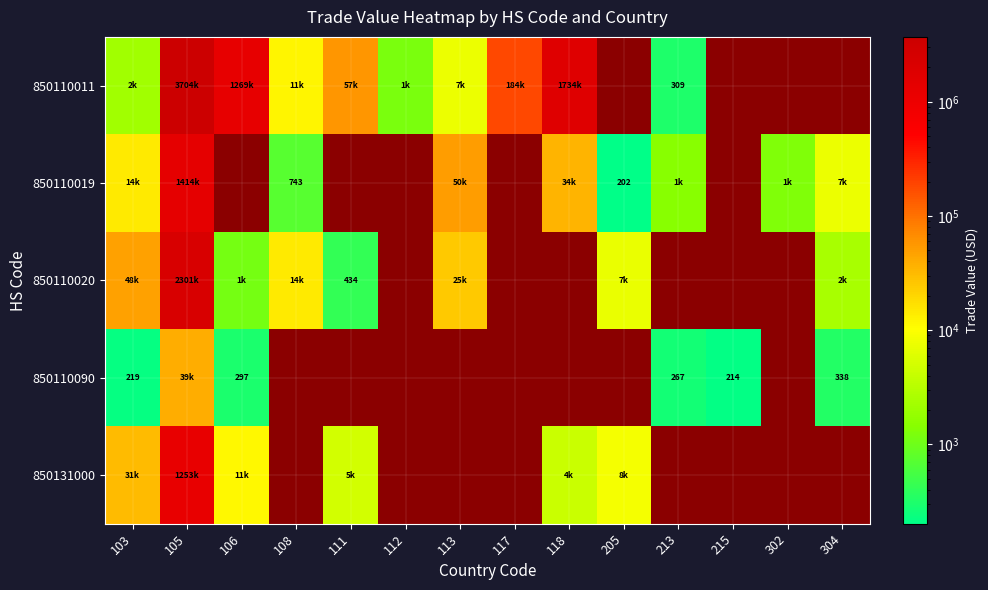

What is the minimum value shown in the chart?

202.0